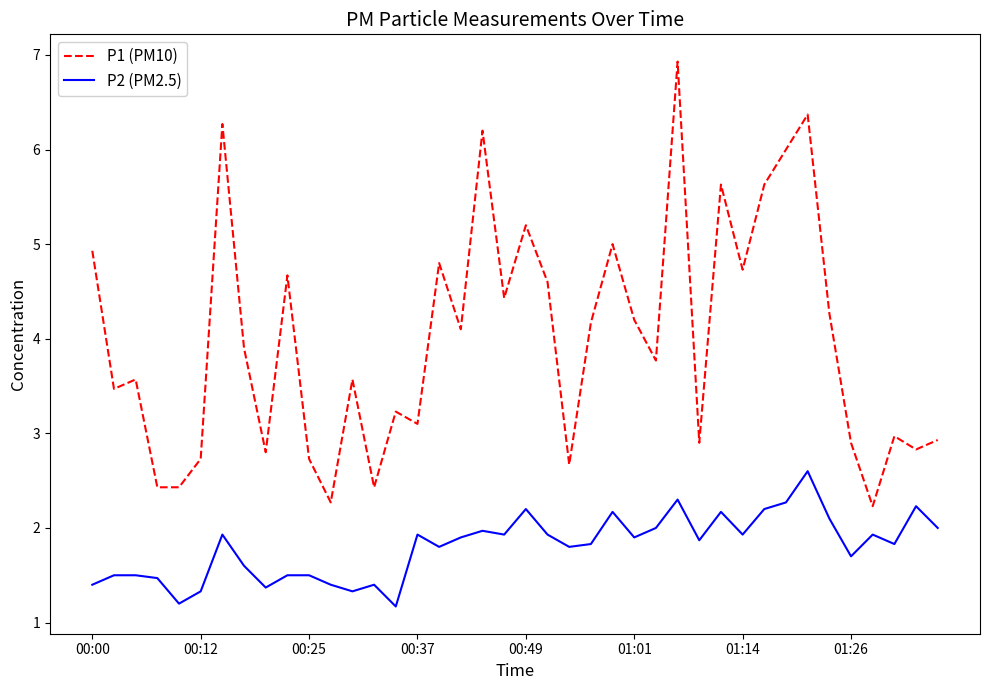

What is the maximum value for P1 (PM10)?

6.9